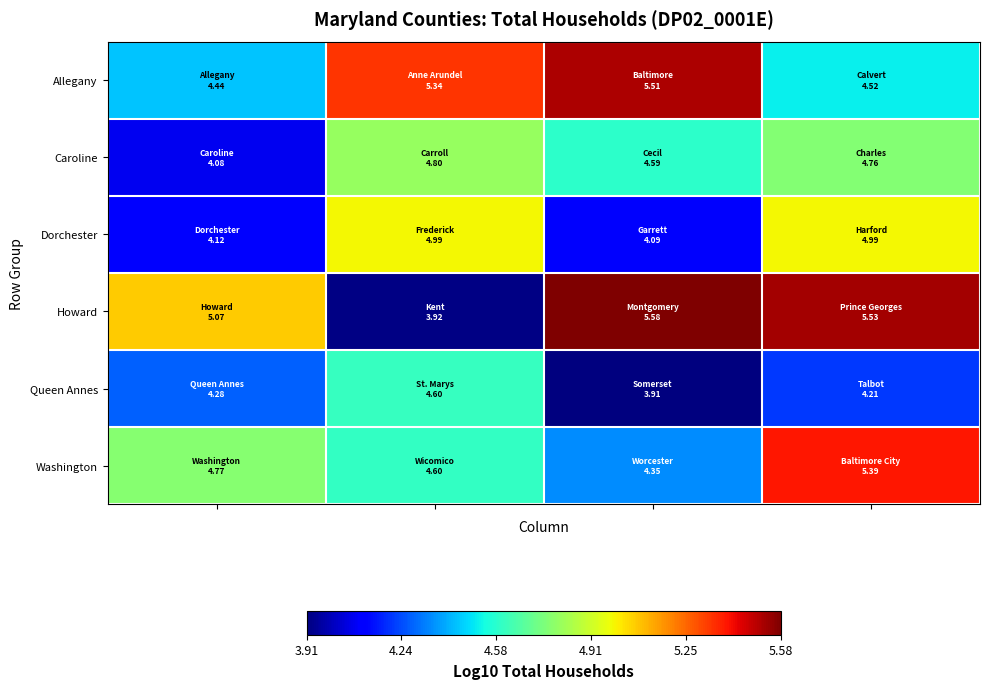

What is the minimum value shown in the chart?

3.9